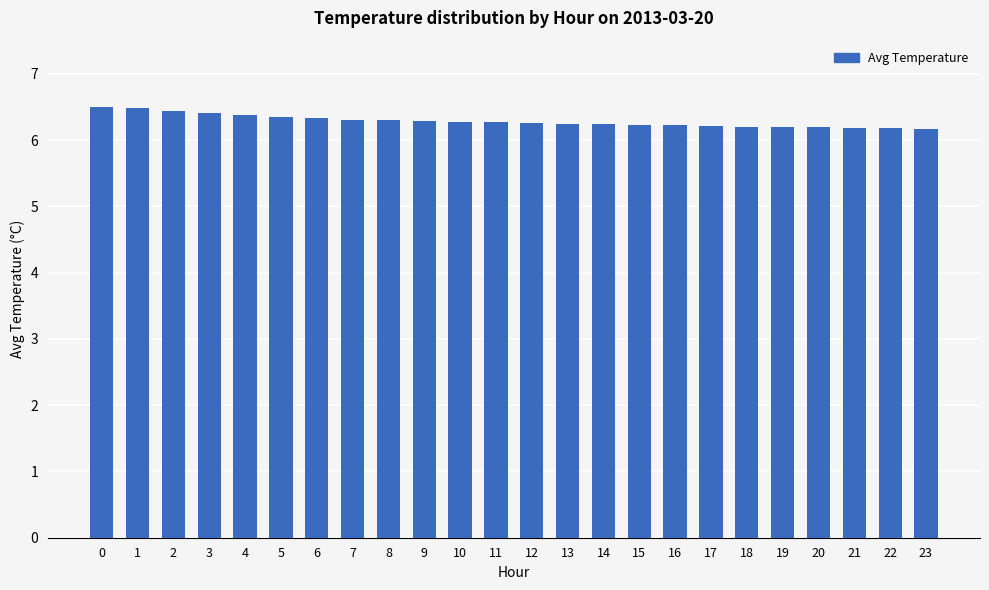

What is the sum of all values?

150.9